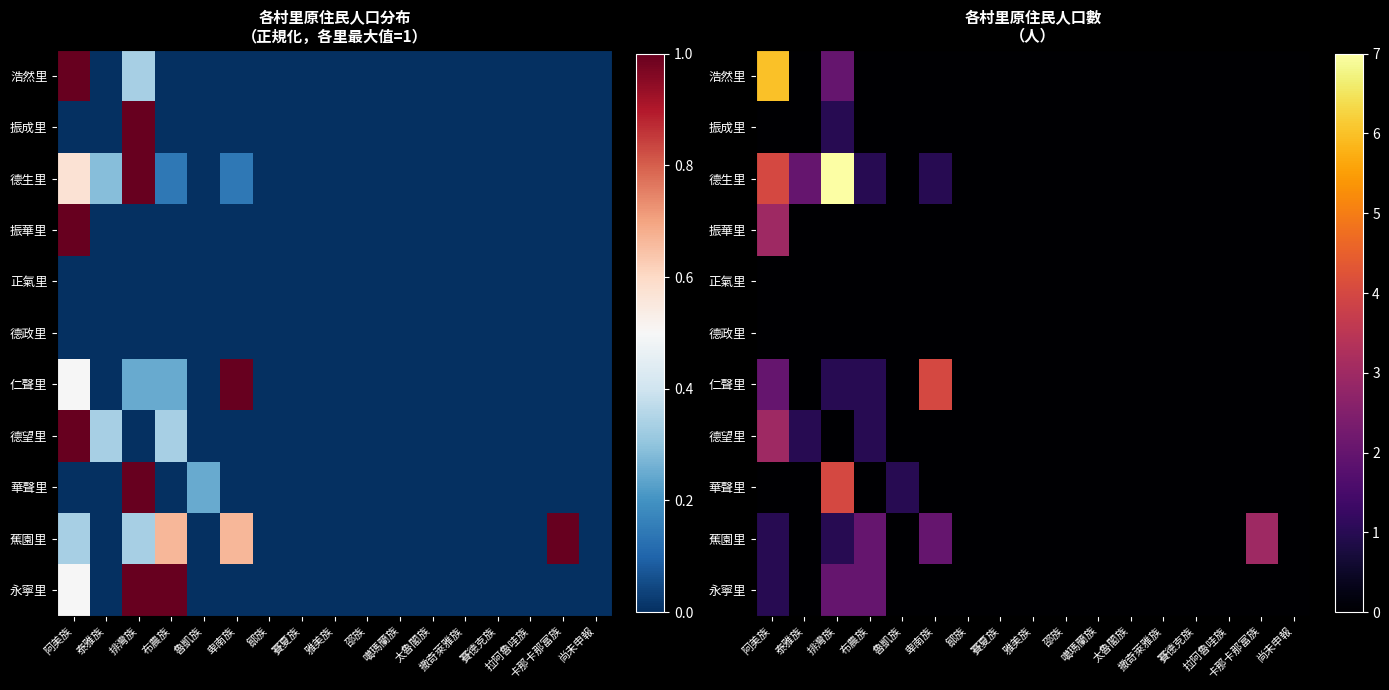

How many series are shown in this chart?

11